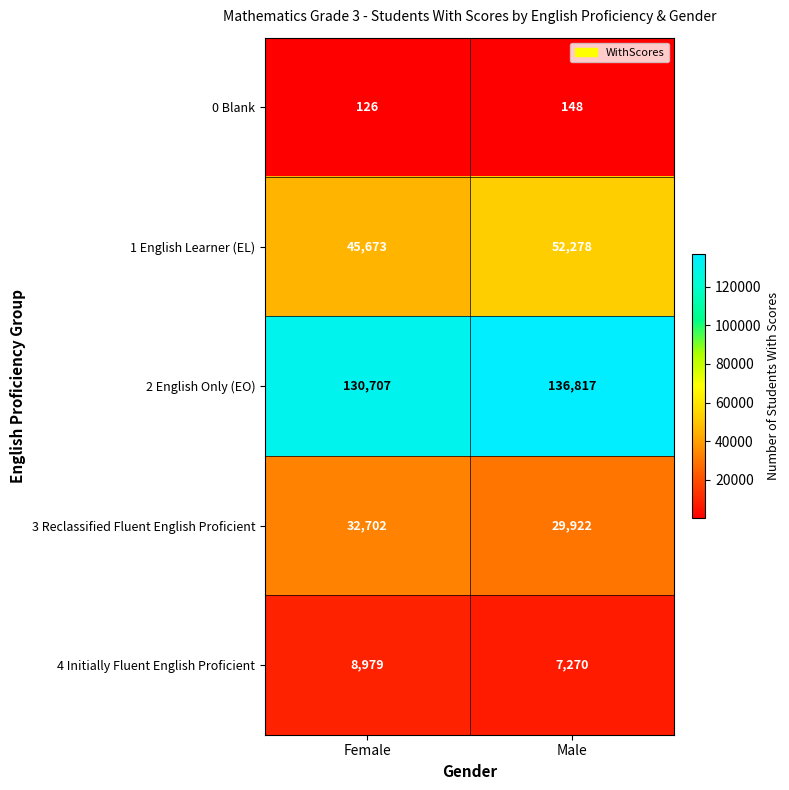

Which series has the widest spread of values?

1 English Learner (EL)